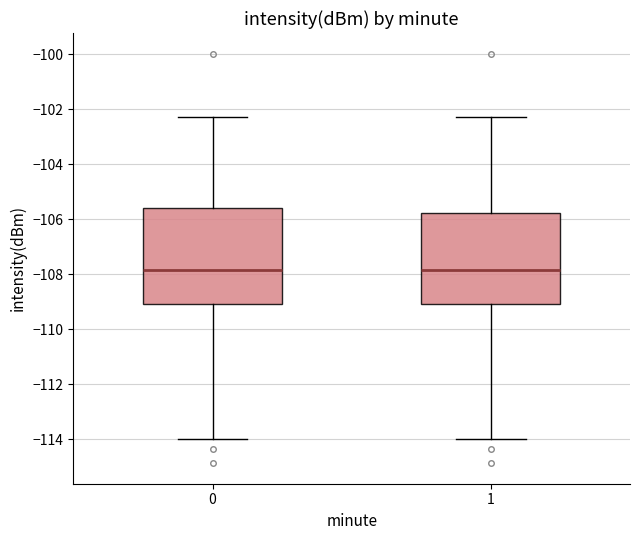

Where does the lower whisker of the box at x = 1 end on the y-axis? The values are not printed on the chart, so give them approximately, as read against the axis.

-114.0